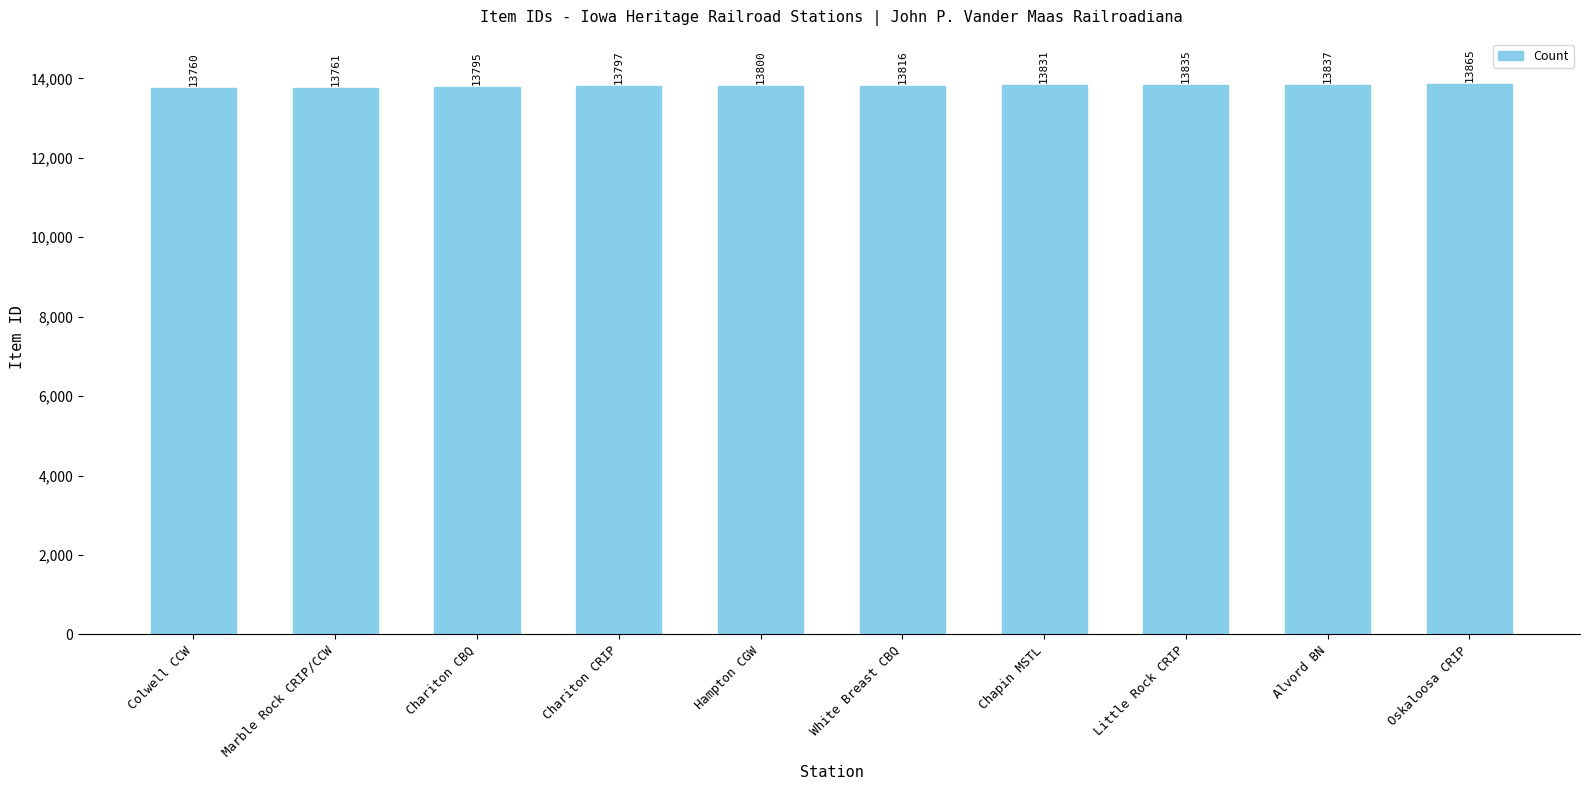

What is the label of the 7th bar from the right?

Chariton CRIP